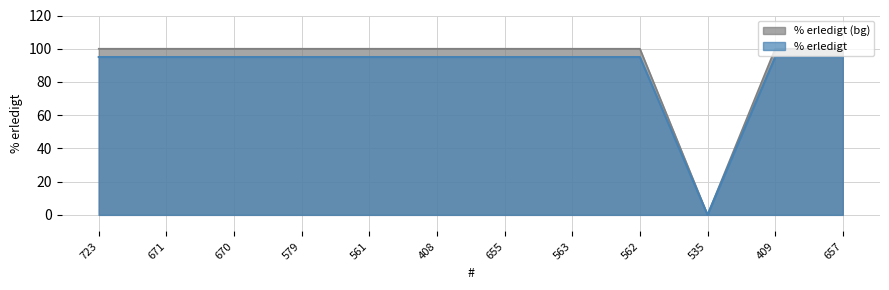

Which category has the highest value across all series?

723